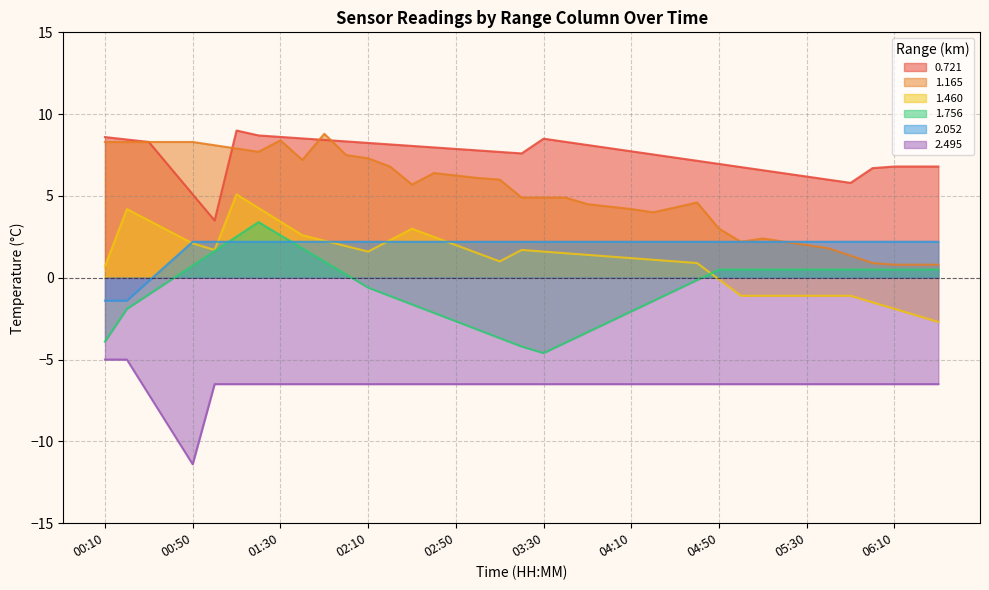

What is the label of the 9th point from the right?

03:00